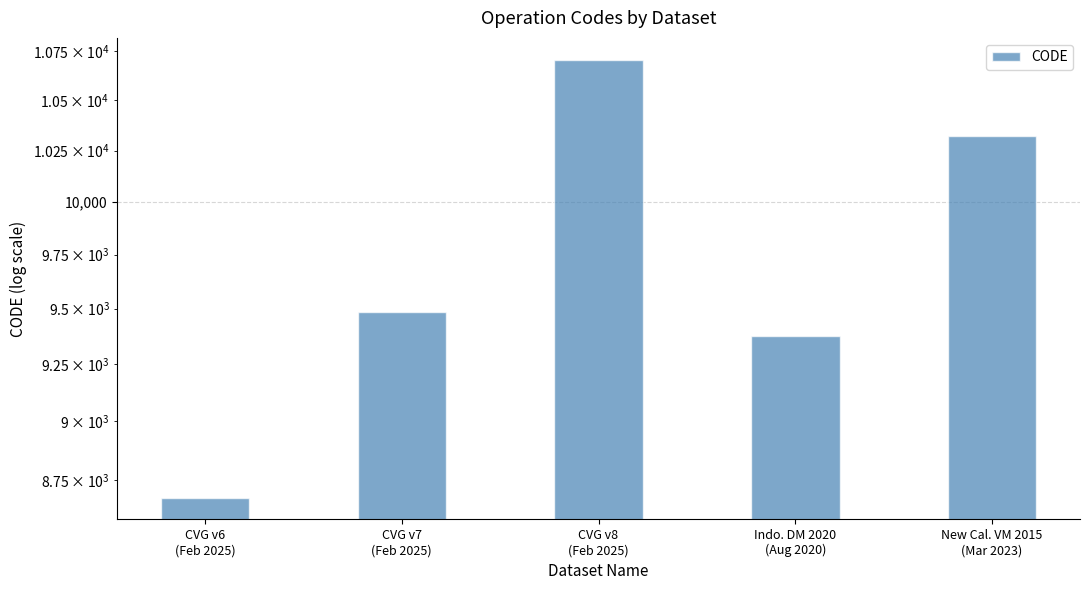

Reading right to left, what are all the values shown in this chart?

10323	9375	10707	9483	8676